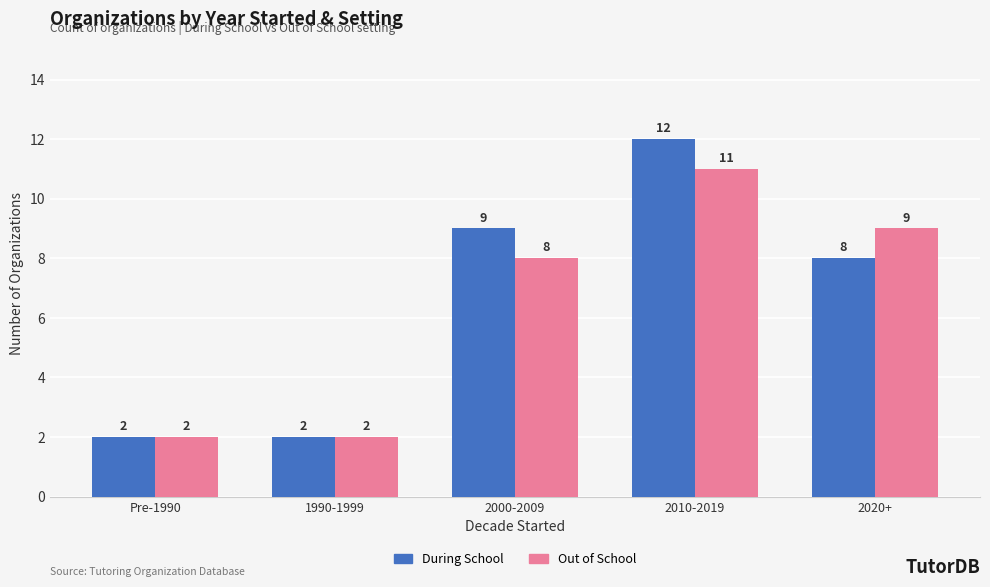

Rank the series at 2020+ from highest to lowest value.

Out of School, During School